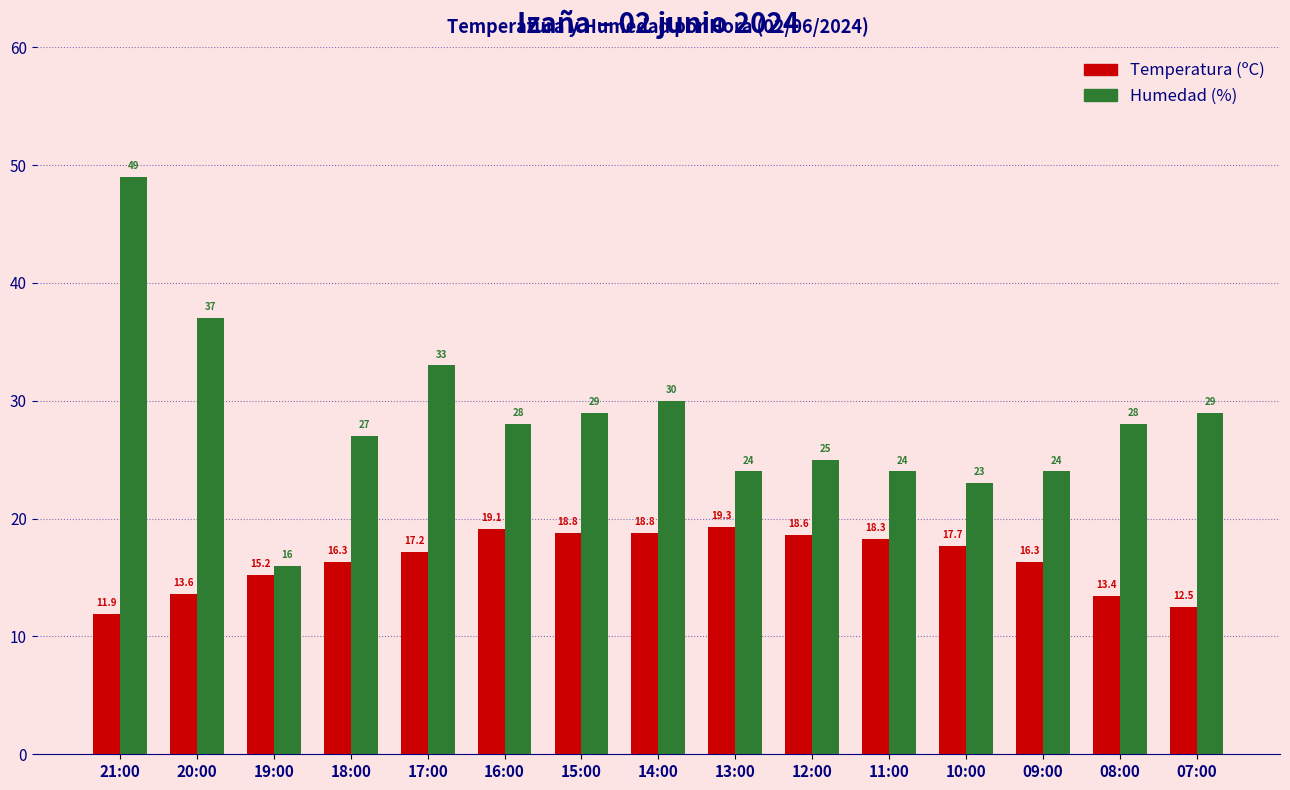

Reading left to right, list all the values displayed in this chart.

Temperatura (ºC): 21:00=11.9	20:00=13.6	19:00=15.2	18:00=16.3	17:00=17.2	16:00=19.1	15:00=18.8	14:00=18.8	13:00=19.3	12:00=18.6	11:00=18.3	10:00=17.7	09:00=16.3	08:00=13.4	07:00=12.5
Humedad (%): 21:00=49.0	20:00=37.0	19:00=16.0	18:00=27.0	17:00=33.0	16:00=28.0	15:00=29.0	14:00=30.0	13:00=24.0	12:00=25.0	11:00=24.0	10:00=23.0	09:00=24.0	08:00=28.0	07:00=29.0